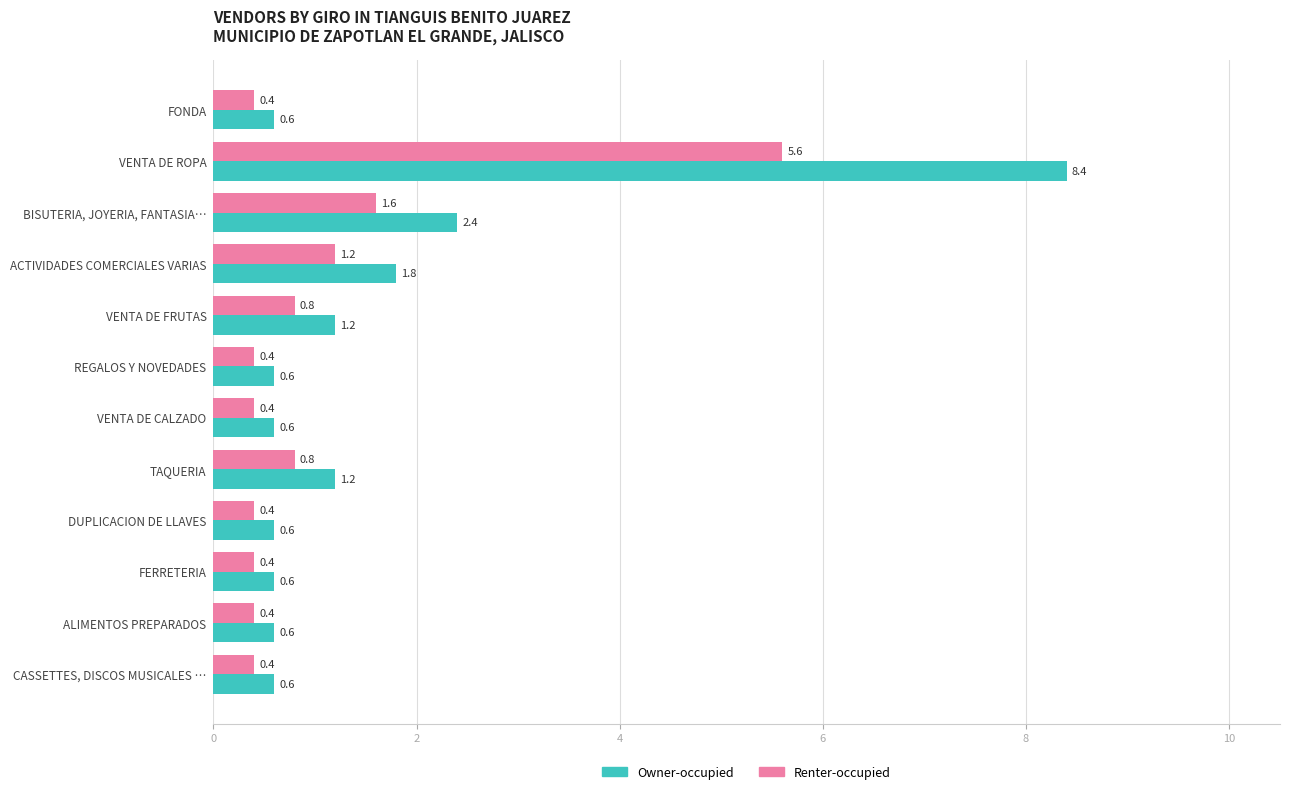

List the series in order of their overall mean, highest first.

Owner-occupied, Renter-occupied